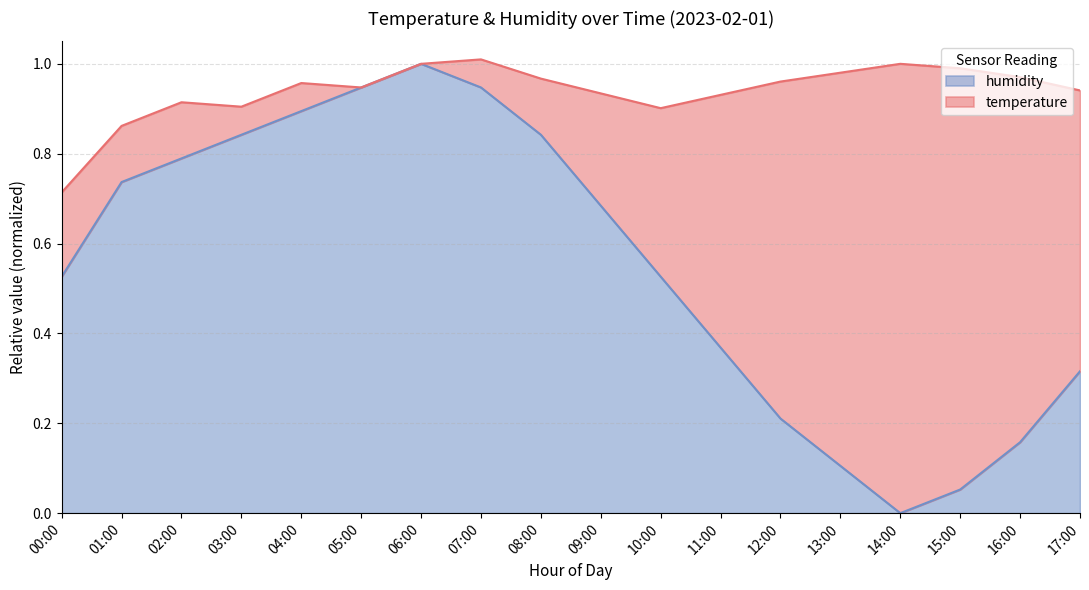

What is the label of the 3rd point from the right?

15:00